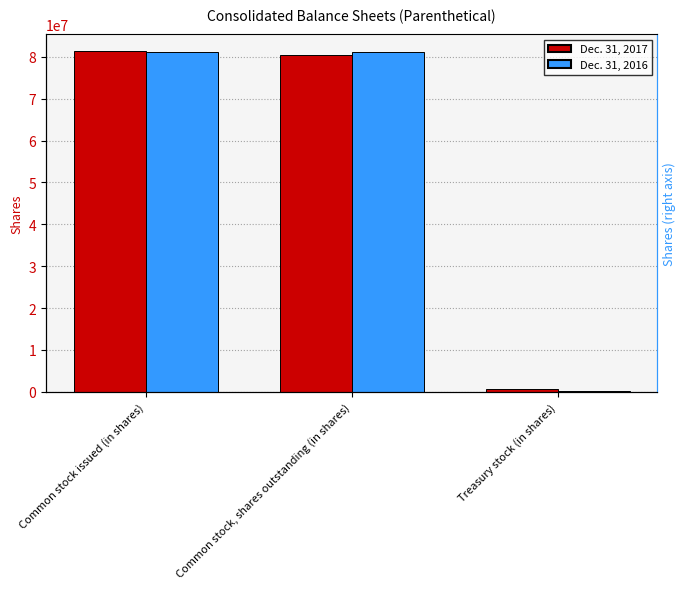

What is the difference between the maximum and second lowest values in the Dec. 31, 2017 series?

742950